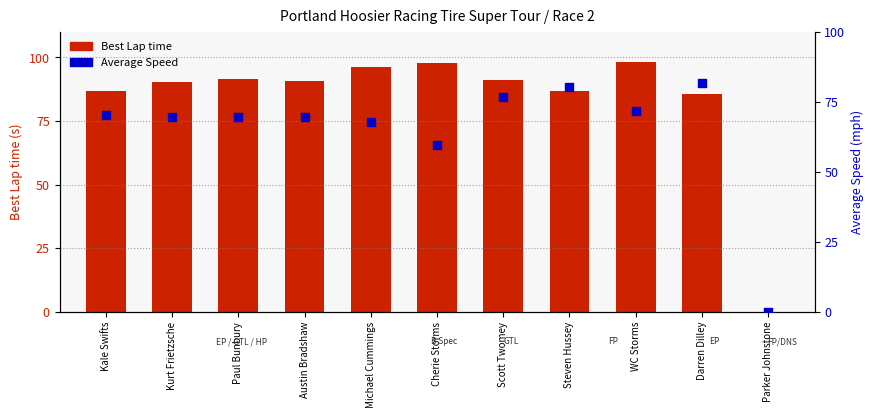

Is the value of Average Speed at Paul Bunbury greater than the value of Best Lap time at Kurt Frietzsche?

No